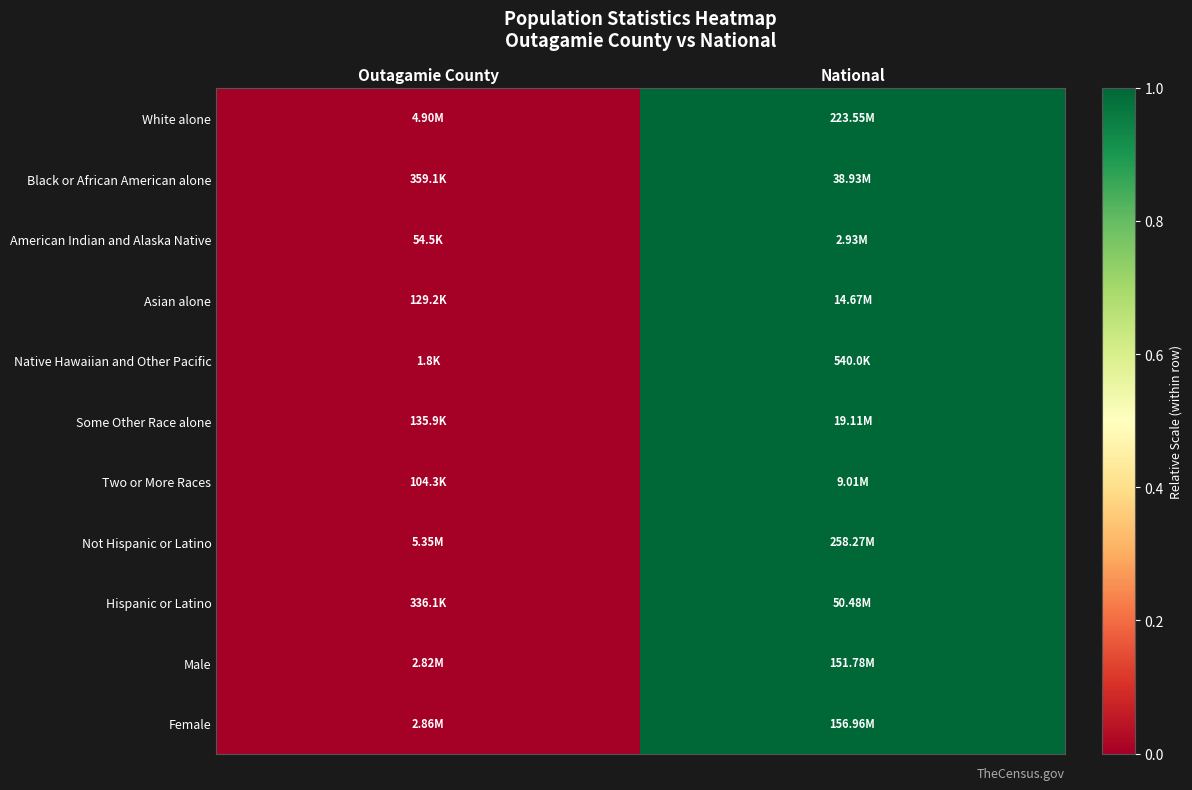

What is the total value across all series at National?

11